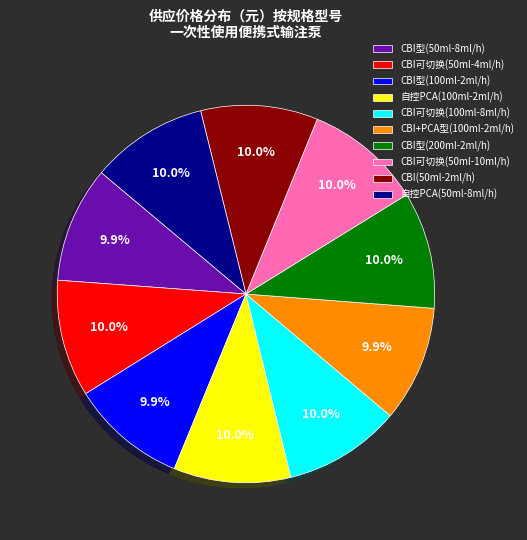

The 自控PCA(50ml-8ml/h) slice represents 1% of the pie. True or false?

False